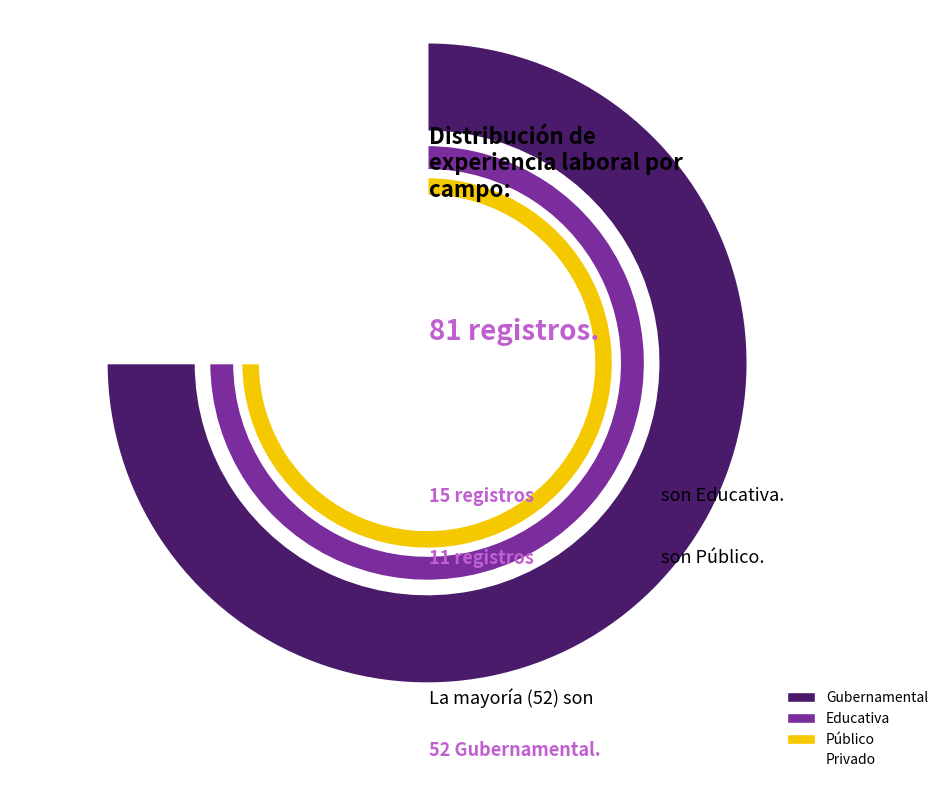

Between Privado and Público, which is larger?

Público